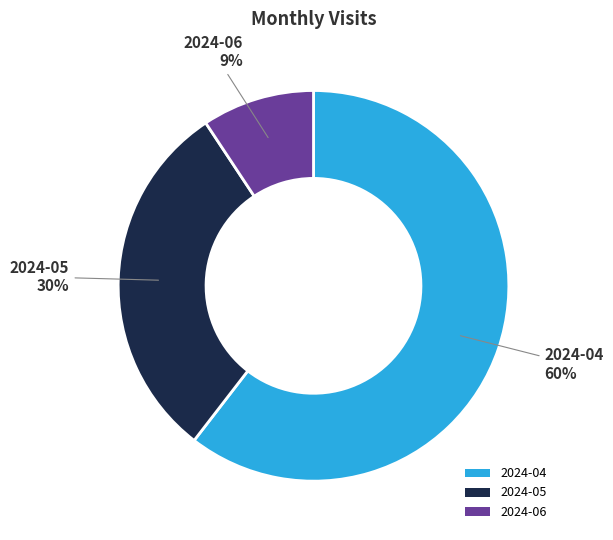

What is the majority slice?

2024-04